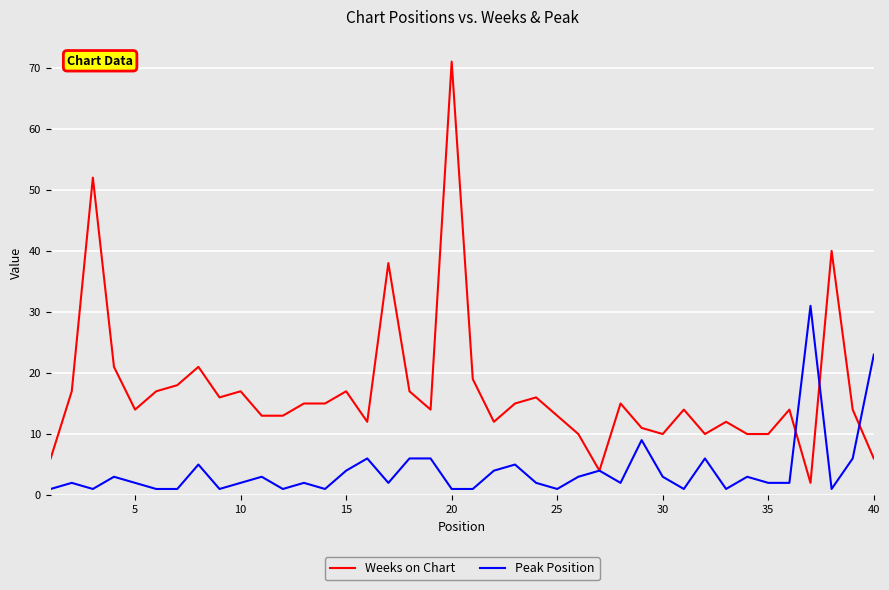

Rank the series by their average value, from lowest to highest.

Peak Position, Weeks on Chart